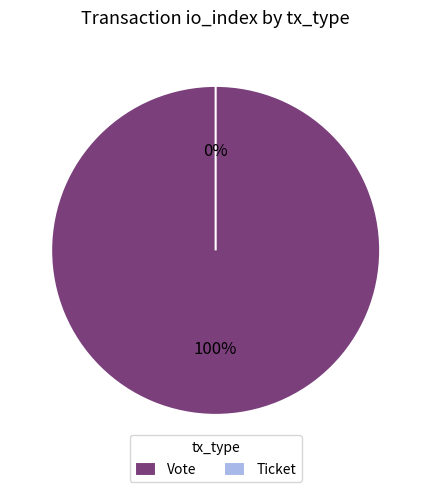

How many slices are in this pie chart?

2